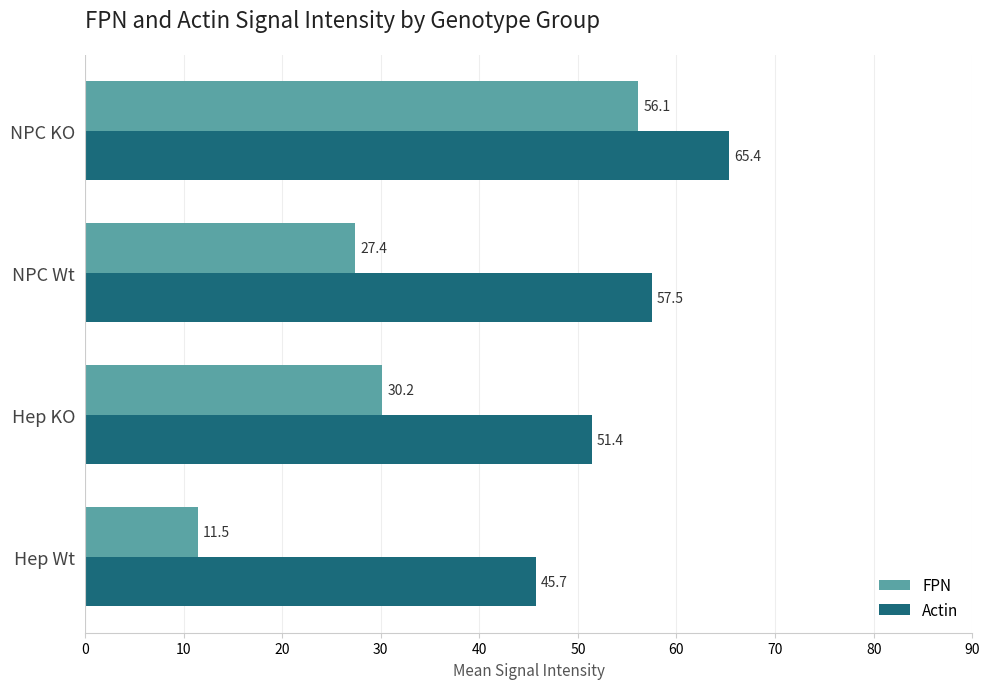

Which series has the largest total across all categories?

Actin